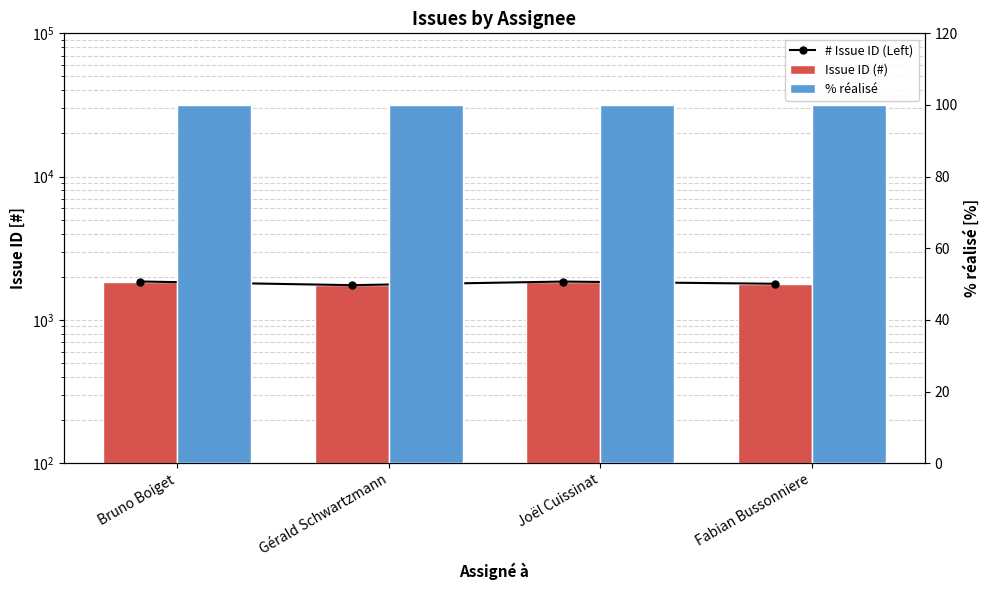

Which series has the largest range (max minus min)?

# Issue ID (Left)